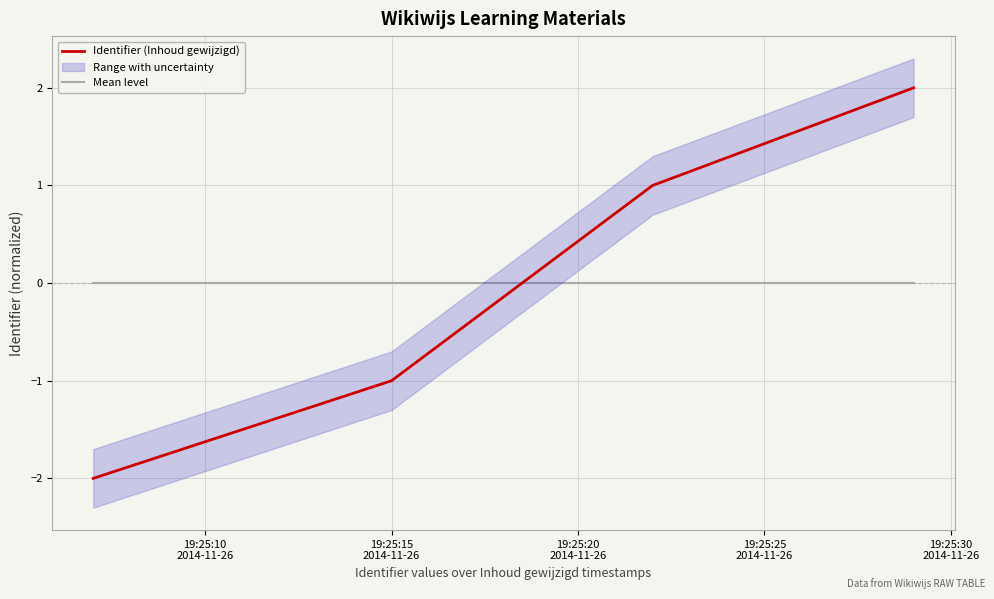

Does the chart display data point markers on the line(s)?

No